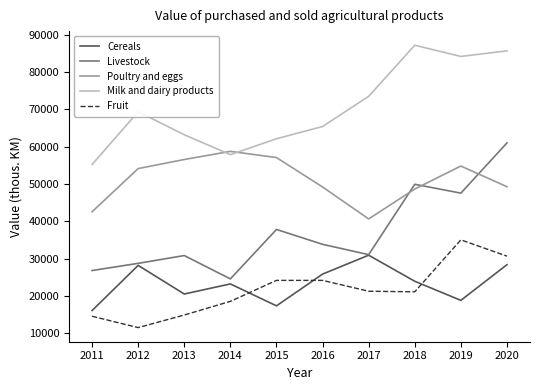

At which label does Cereals first exceed 23937?

2012